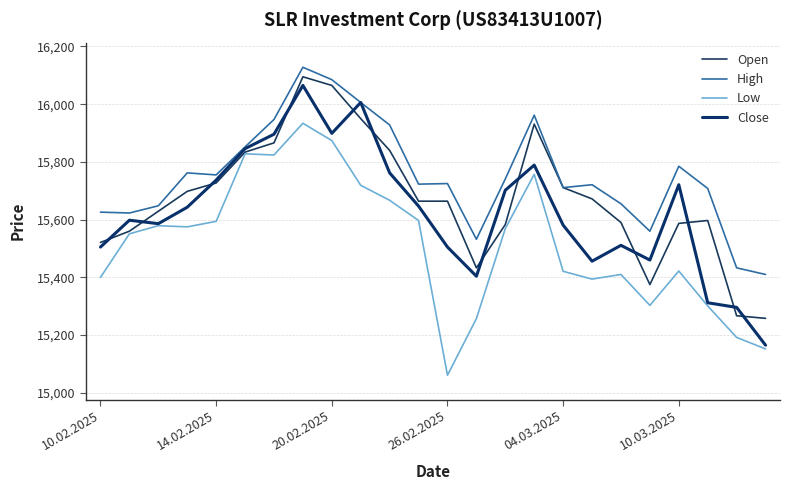

Does the chart have visible grid lines?

Yes